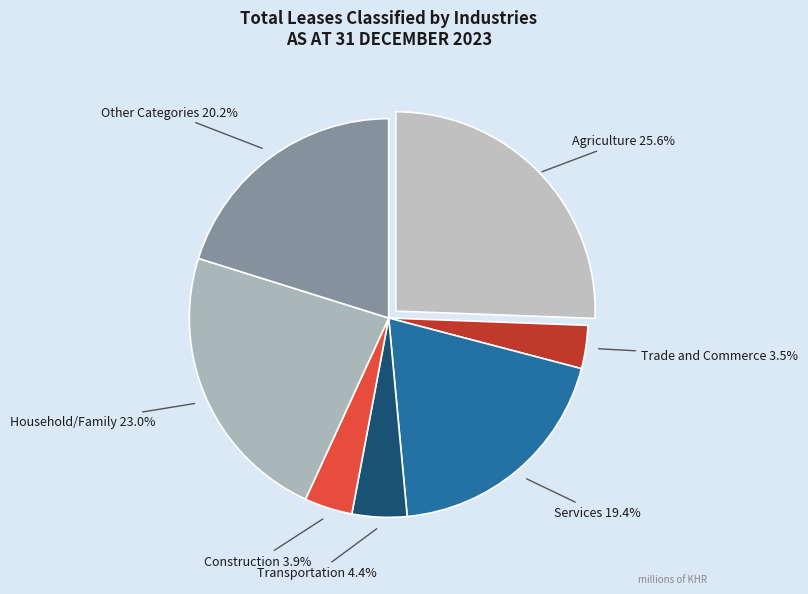

Does any single category account for the majority?

No